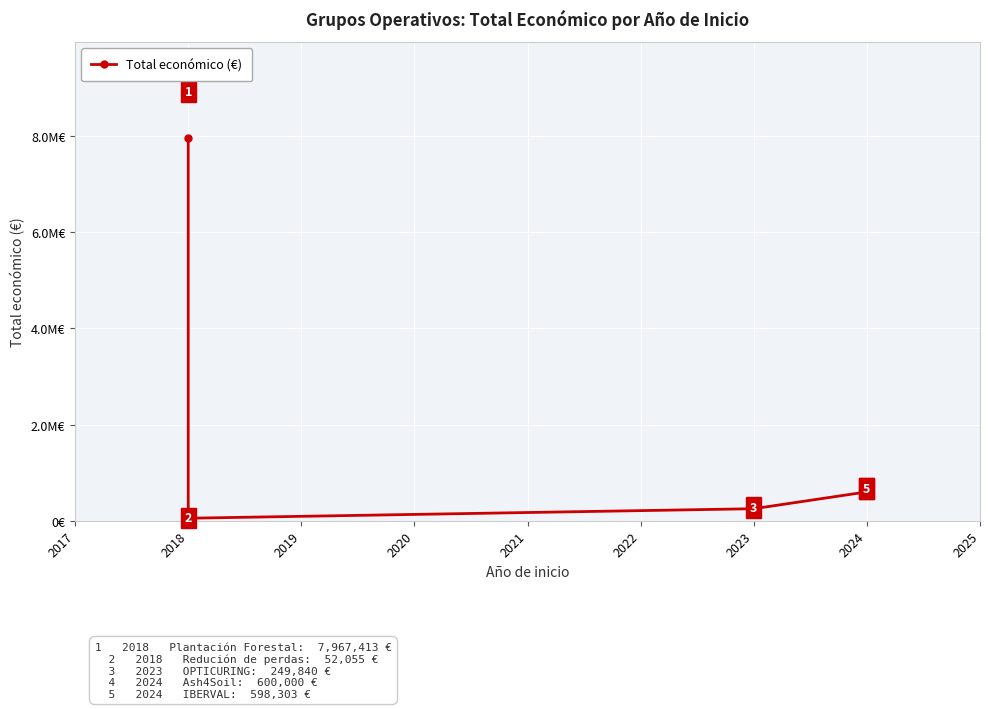

Reading right to left, what are all the values shown in this chart?

598303	600000	249840	52055	7967413